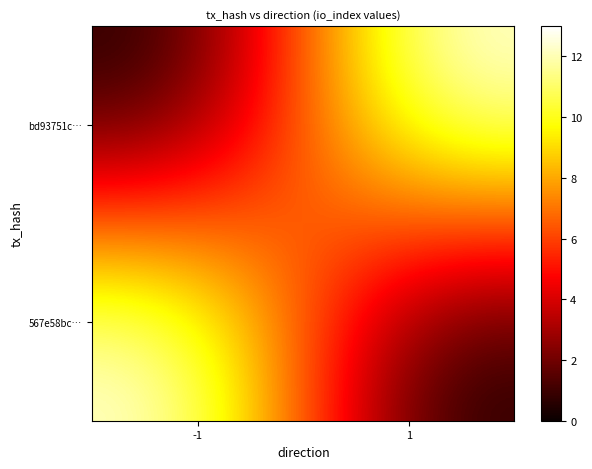

Reading left to right, what are all the values shown in this chart?

bd93751c…: -1=0	1=13
567e58bc…: -1=13	1=0